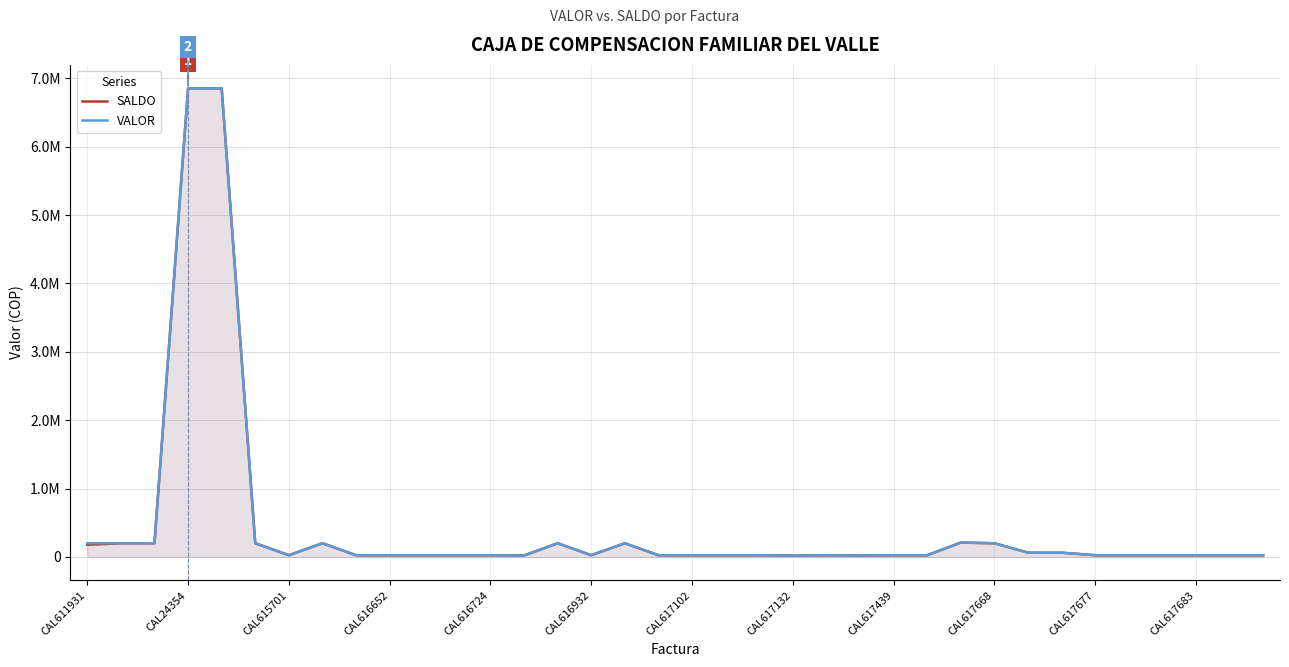

Reading right to left, what are all the values shown in this chart?

SALDO: 25000	25000	25000	25000	25000	25000	62058	62058	200000	210000	25000	25000	21300	25000	21300	25000	25000	25000	25000	200000	25000	200000	21300	25000	25000	25000	25000	25000	200000	25000	200000	6855000	6855000	200000	200000	177000
VALOR: 25000	25000	25000	25000	25000	25000	62058	62058	200000	210000	25000	25000	21300	25000	21300	25000	25000	25000	25000	200000	25000	200000	21300	25000	25000	25000	25000	25000	200000	25000	200000	6855000	6855000	200000	200000	200000